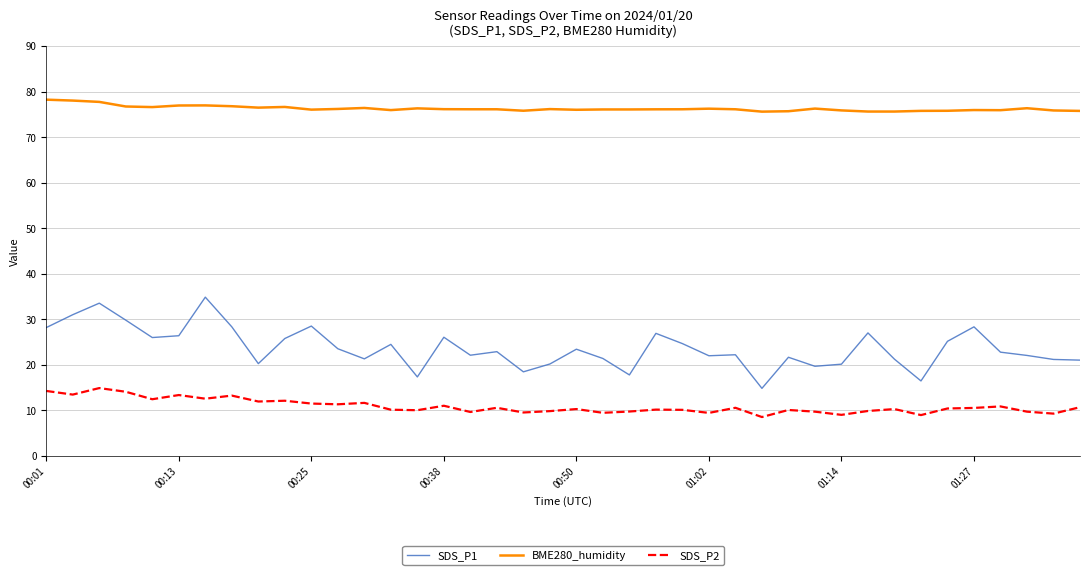

What is the greatest value displayed?

78.2